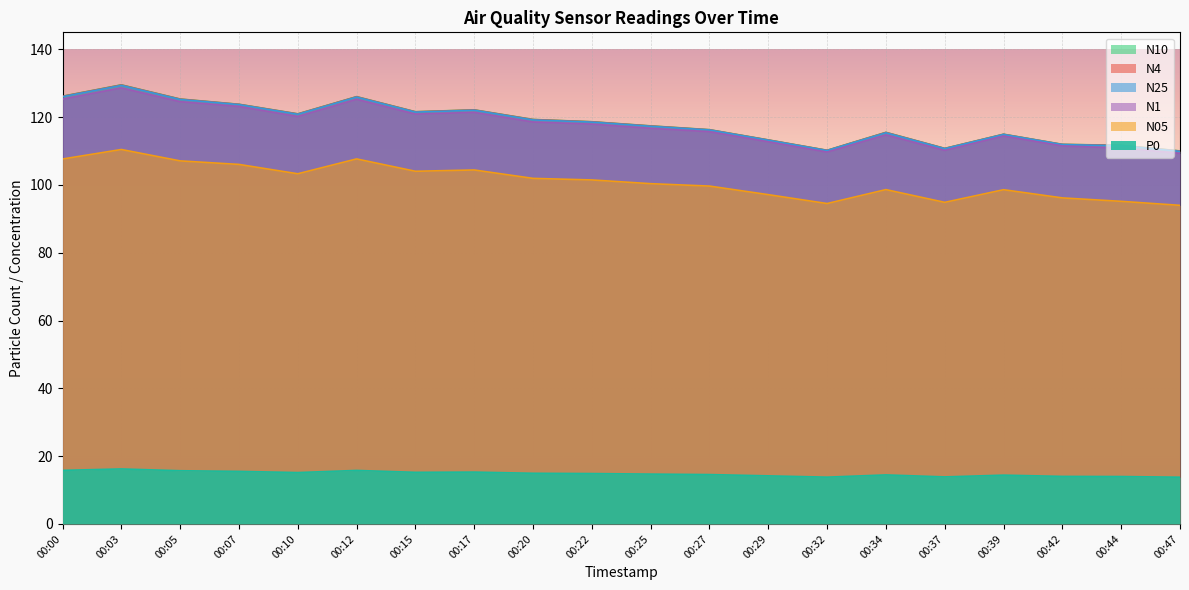

Which series has the widest spread of values?

N10